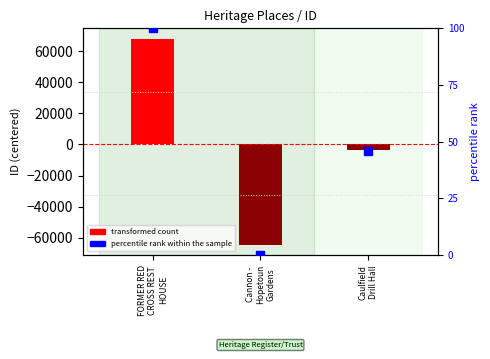

At how many categories does at least one series exceed 6105?

1